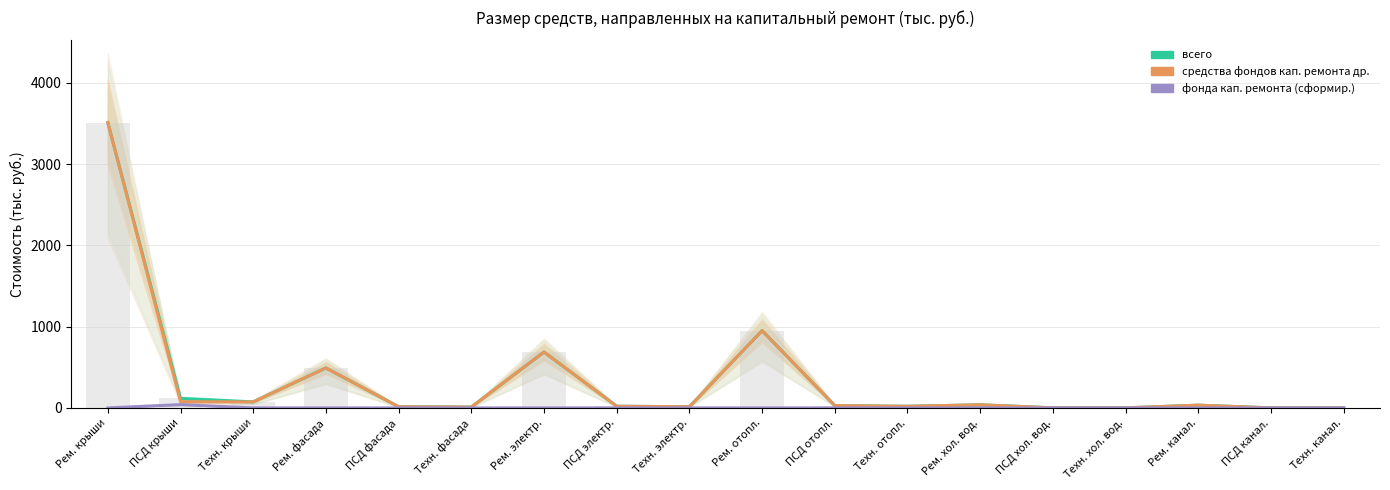

Which category has the lowest value across all series?

Рем. крыши